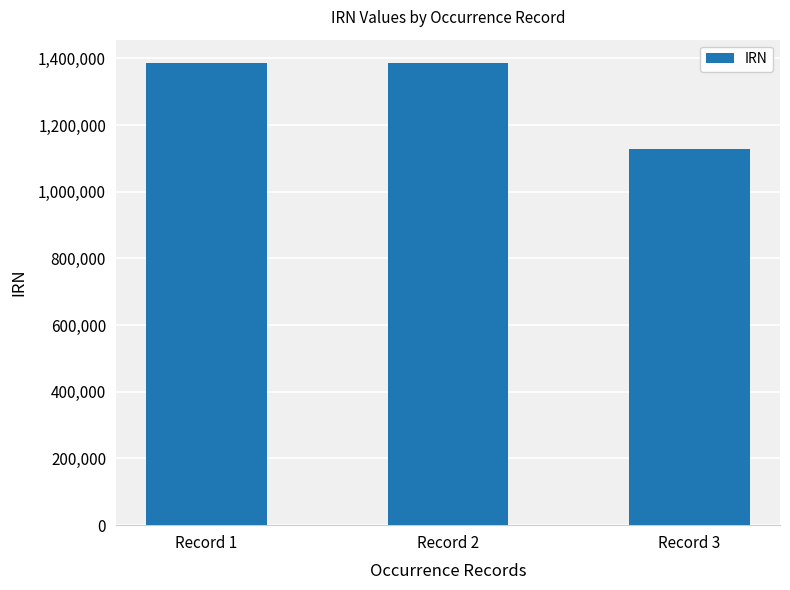

The chart shows a value of 1127910 at Record 3. True or false?

True